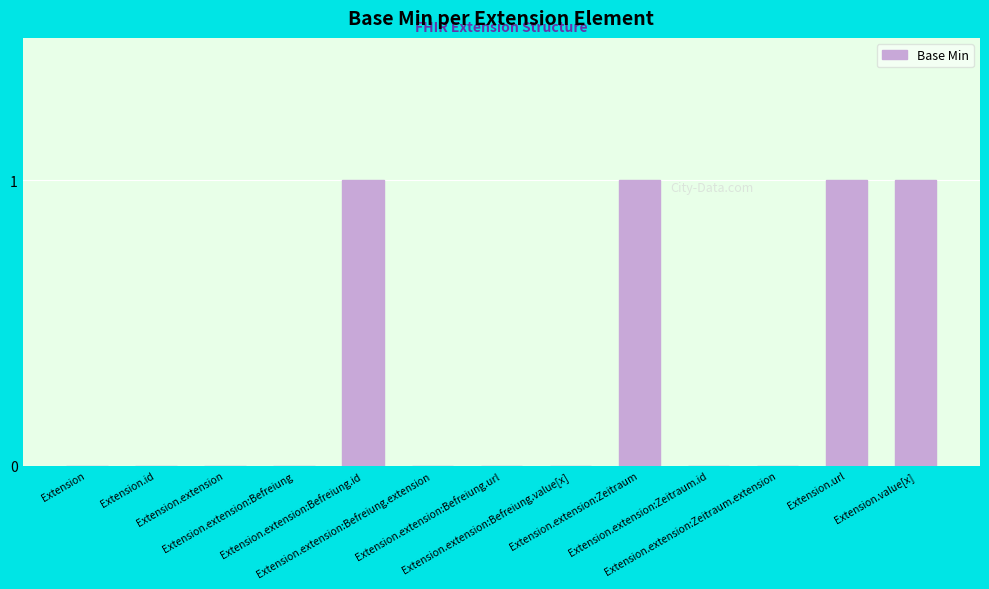

What is the greatest value displayed?

1